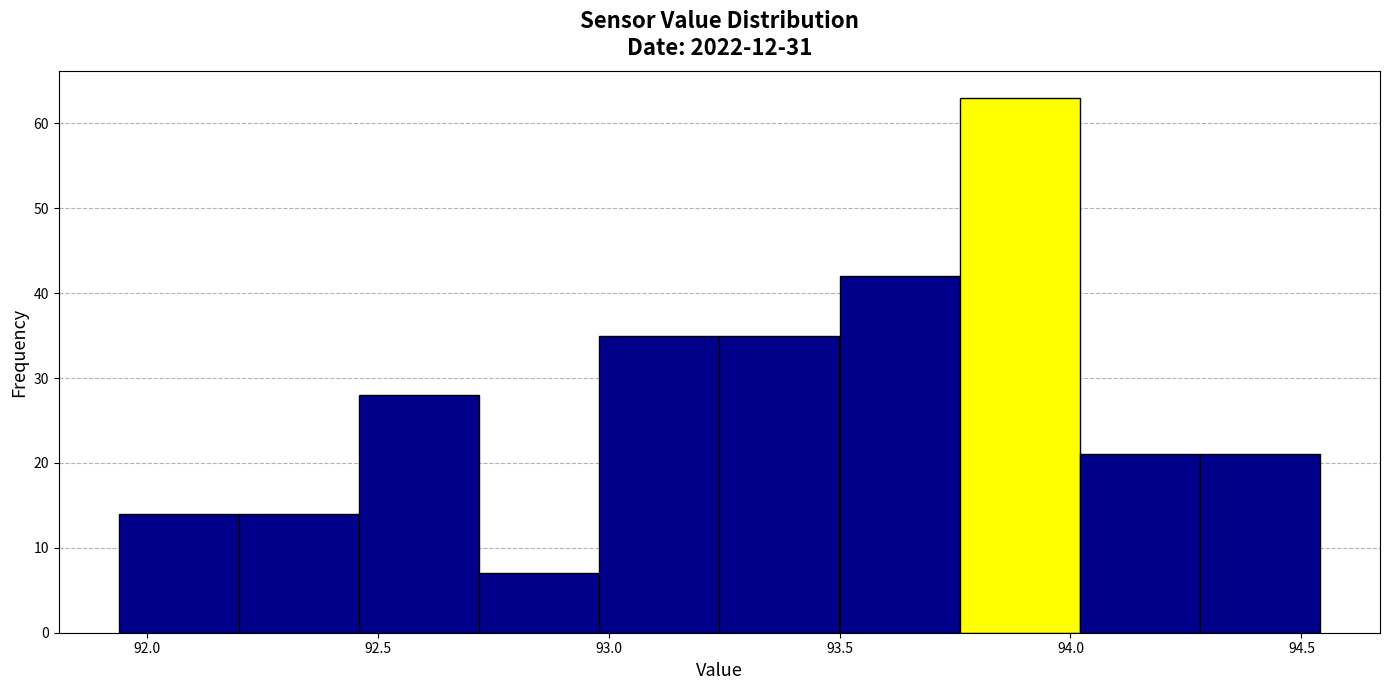

Over which range of the x-axis is the bar tallest?

93.76 to 94.02